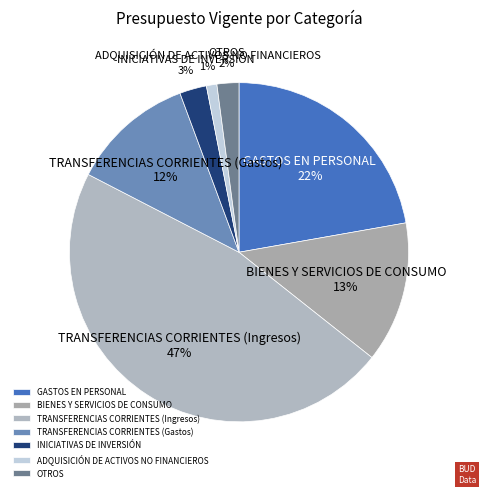

To the nearest percent, what portion does TRANSFERENCIAS CORRIENTES (Gastos) represent?

12%